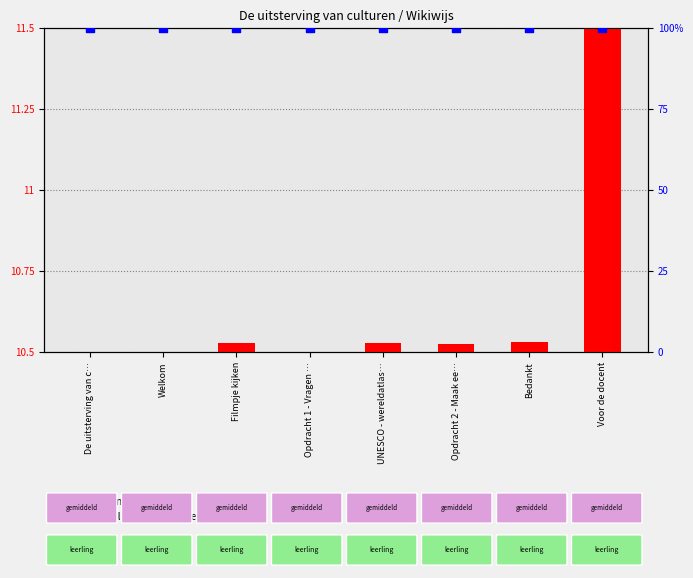

At how many categories does at least one series exceed 48?

8